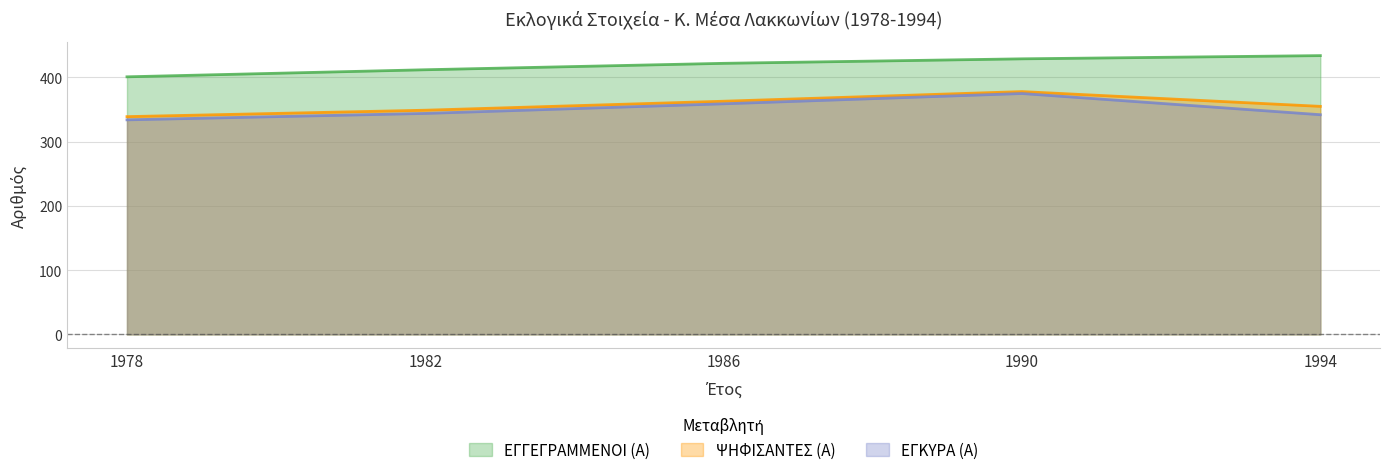

The ΕΓΚΥΡΑ (Α) series shows 334 at 1978. True or false?

True